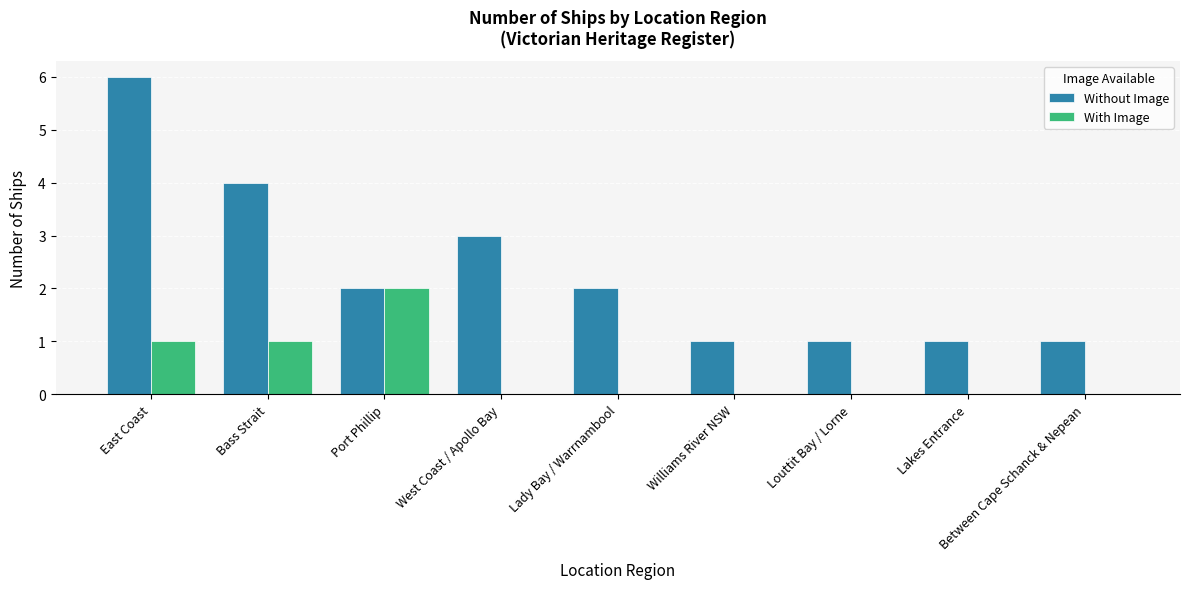

Are the bars grouped side by side (vs. stacked)?

Yes